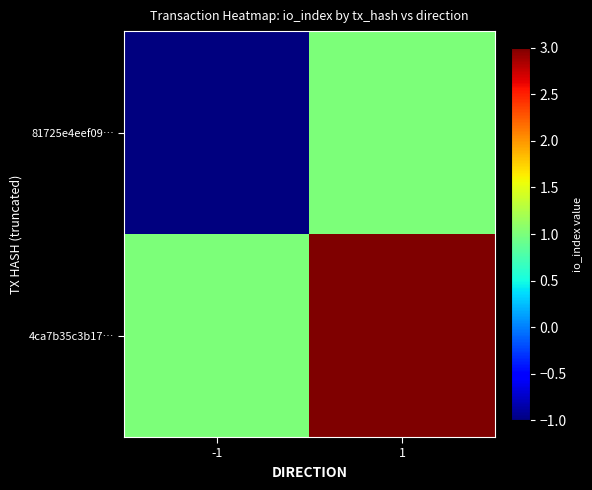

List the series in order of their overall mean, lowest first.

81725e4eef09…, 4ca7b35c3b17…